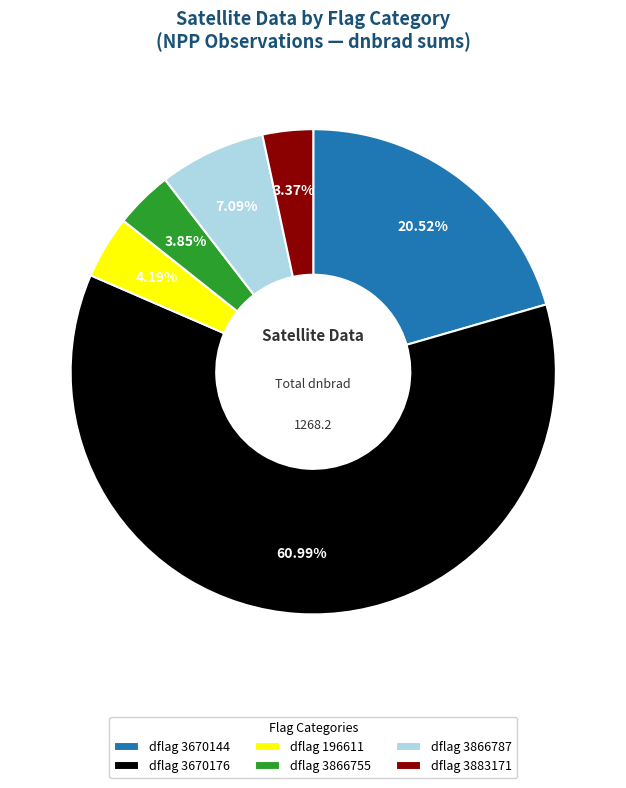

Do dflag 3670144 and dflag 3670176 together represent more than half of the pie?

Yes